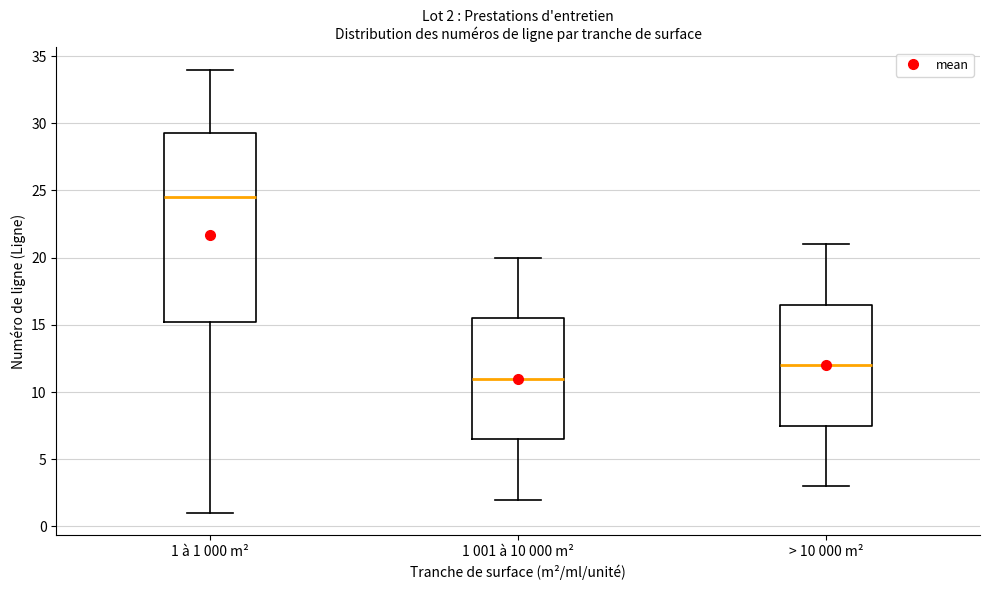

Which box's median line is the highest?

1 à 1 000 m²